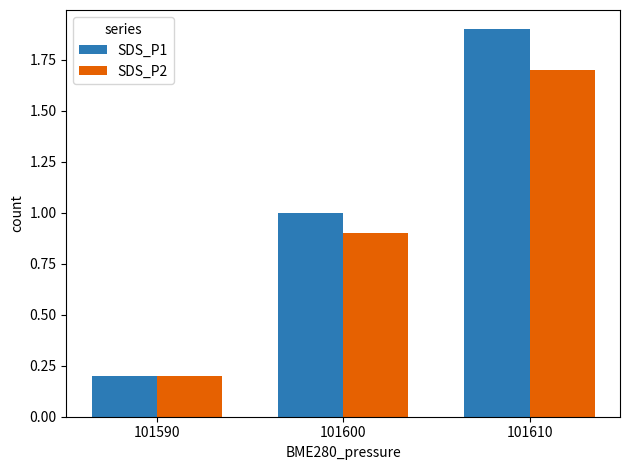

What is the minimum value for SDS_P1?

0.2